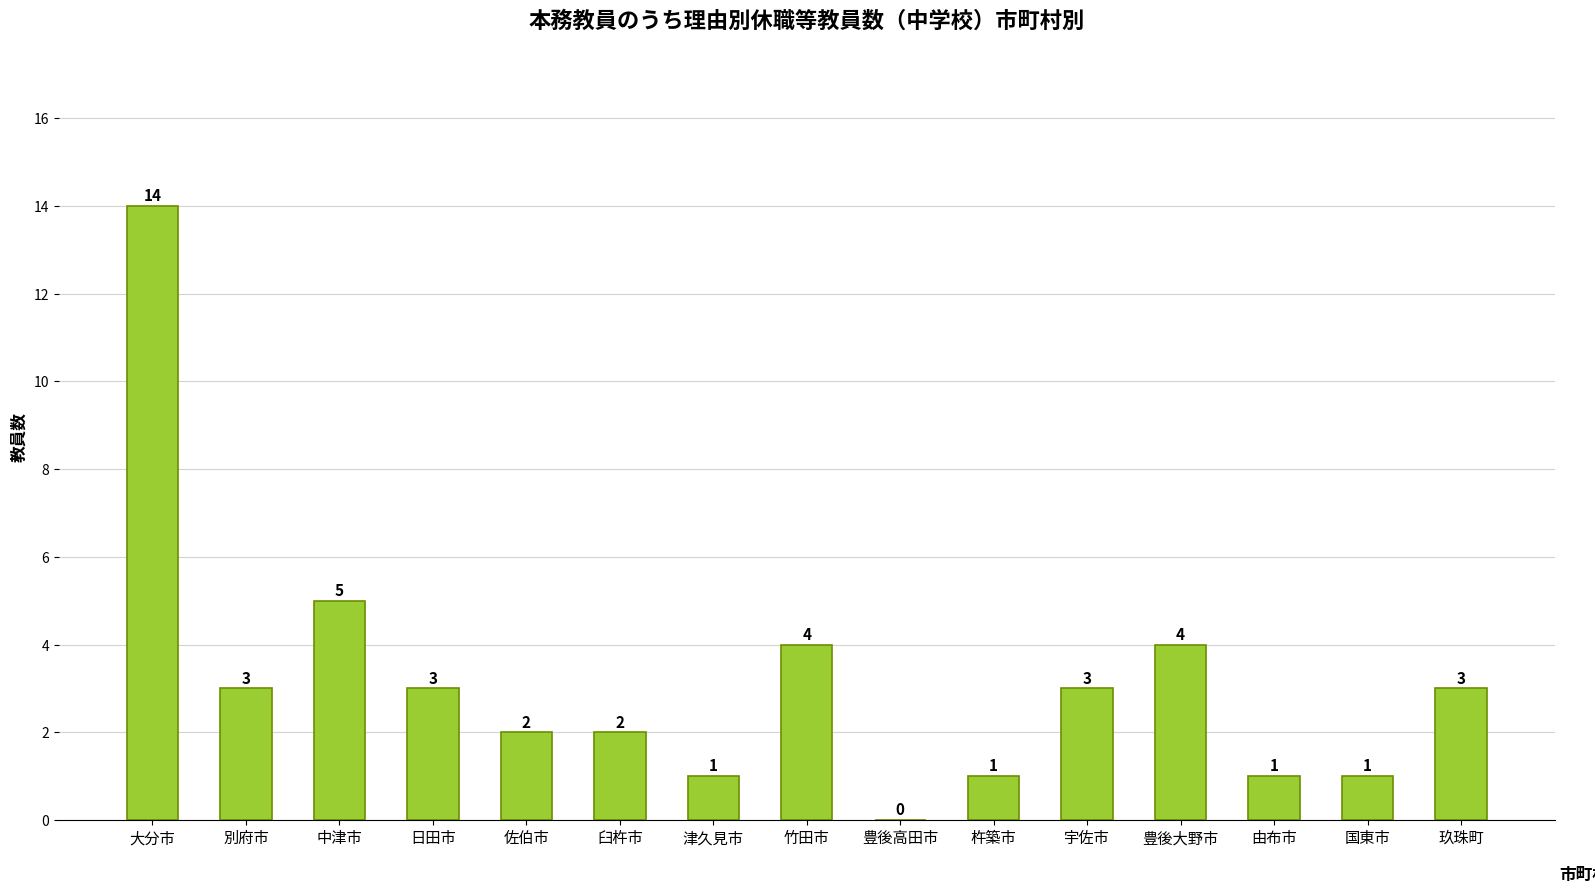

Are the bars grouped side by side (vs. stacked)?

No